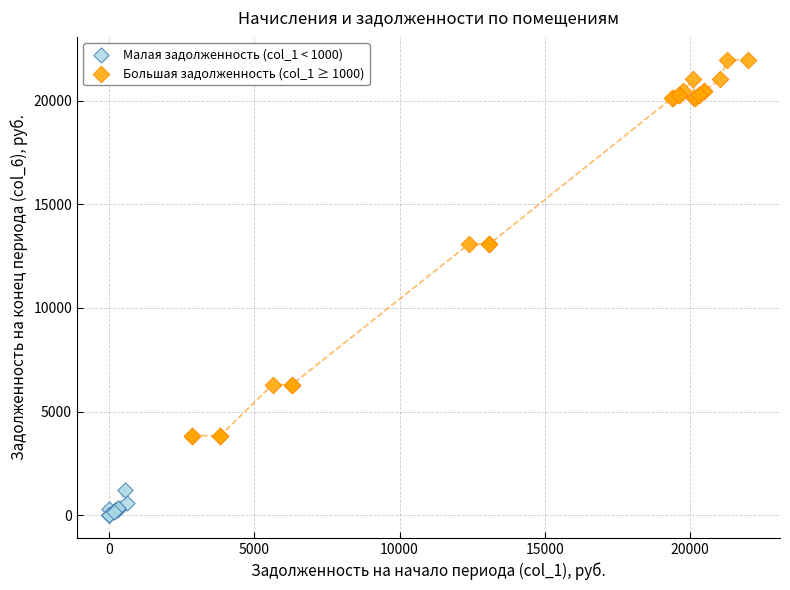

Which series contains the lowest Y value?

Малая задолженность (col_1 < 1000)